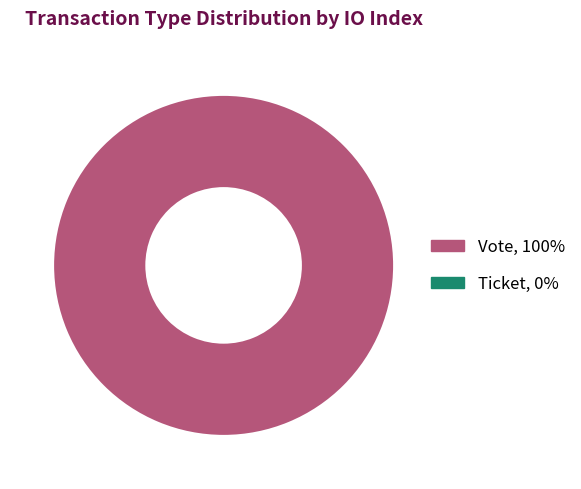

How many slices are in this pie chart?

1